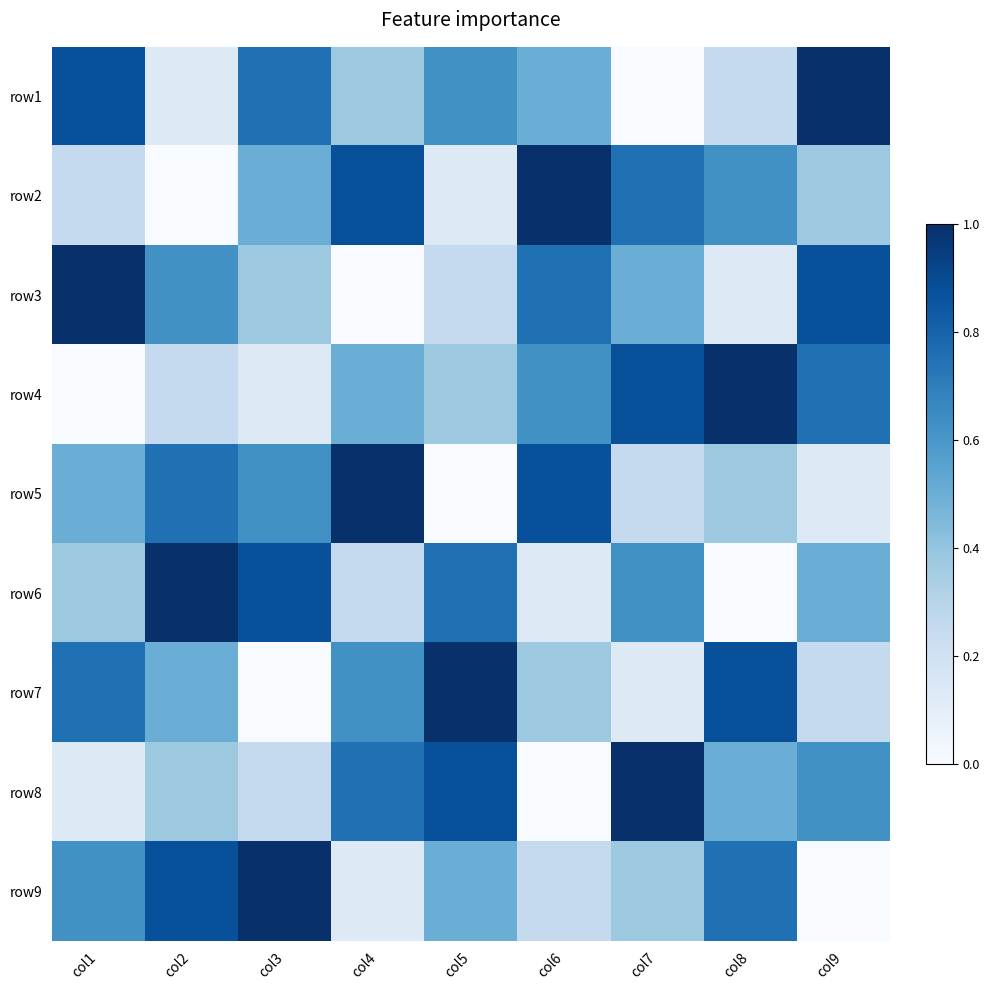

Count the number of data series in this chart.

9